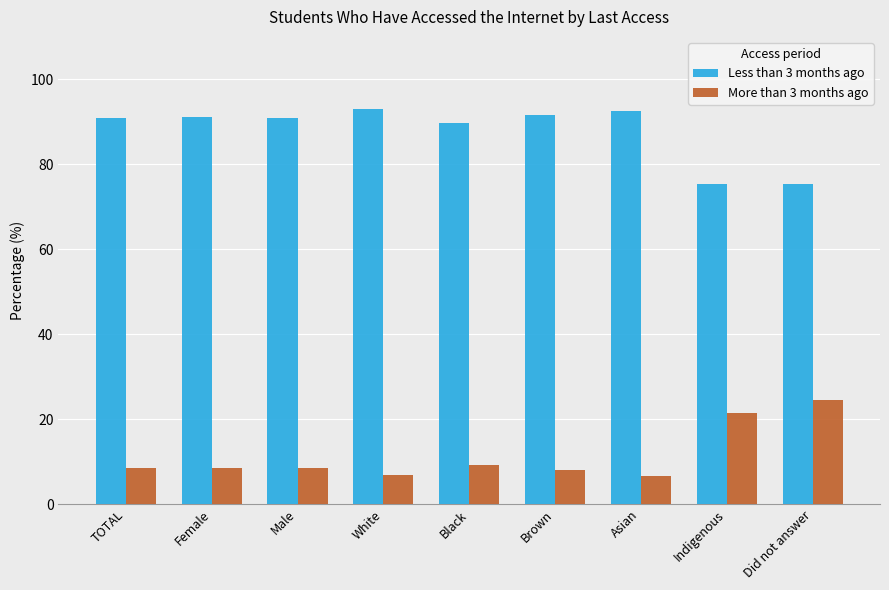

Rank the series by their average value, from lowest to highest.

More than 3 months ago, Less than 3 months ago